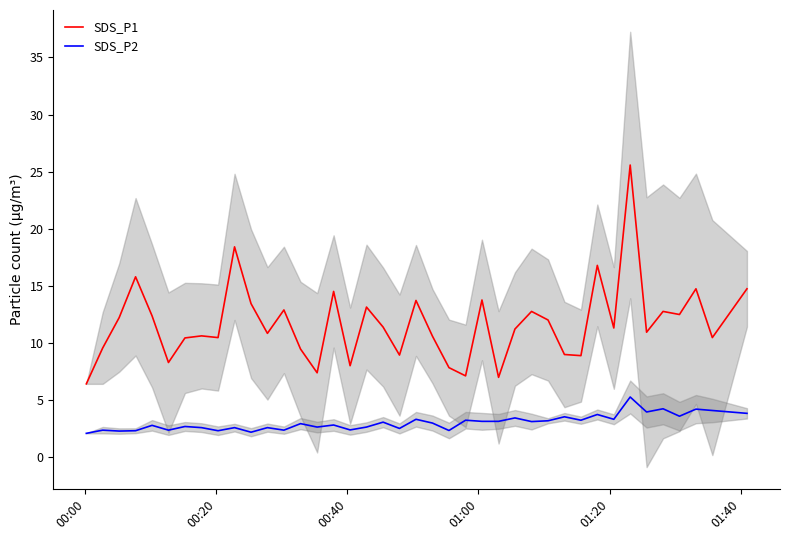

True or false: SDS_P2 and SDS_P1 cross at least once.

False